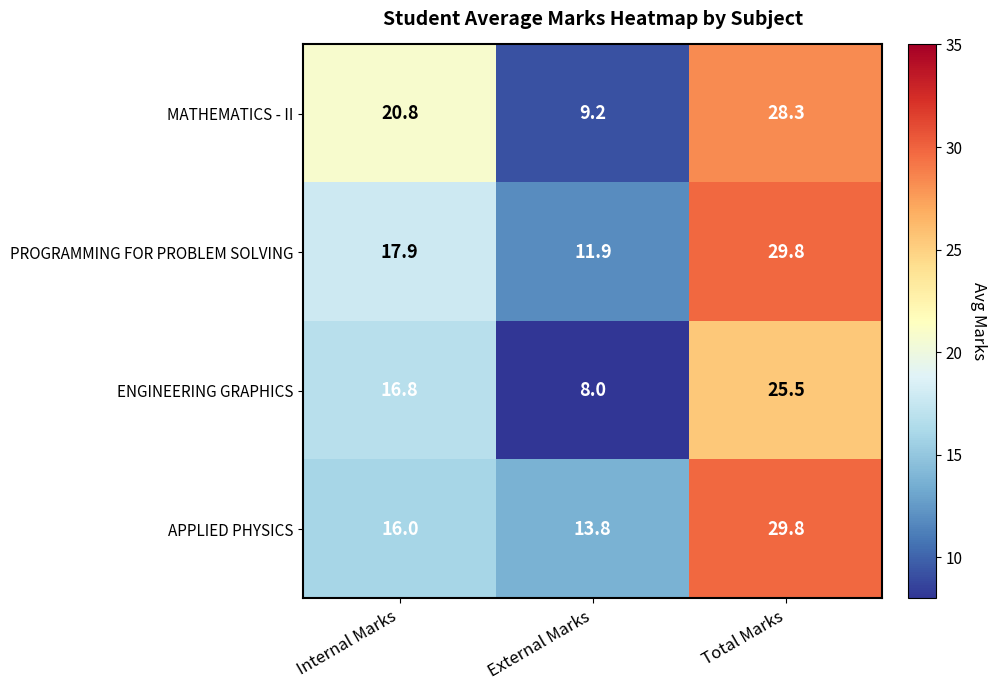

What is the sum of all PROGRAMMING FOR PROBLEM SOLVING values?

59.6